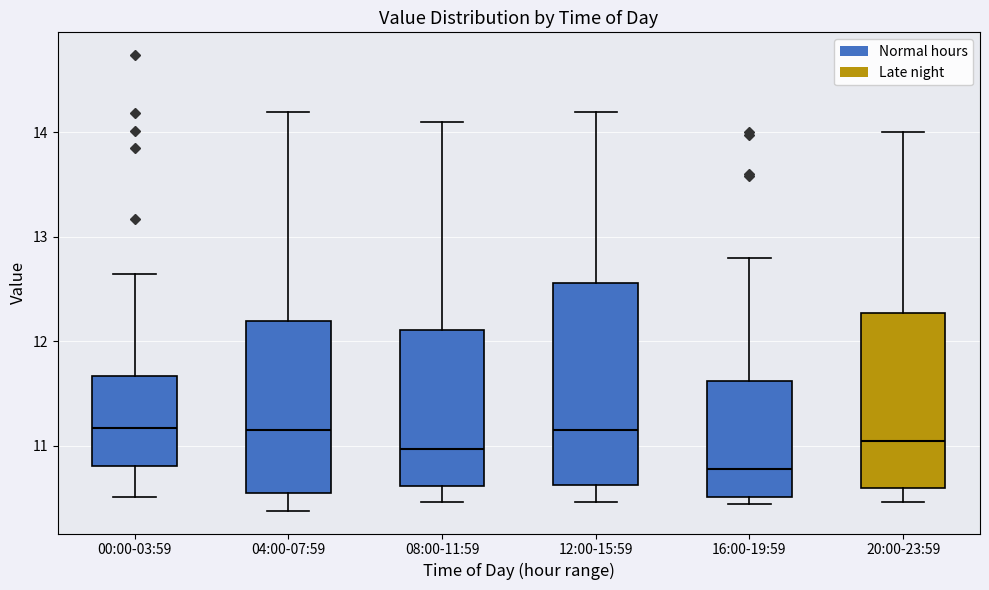

Reading left to right, read every box against the y-axis: the position of its median line, the range the box covers, and the ends of its whiskers. The values are not printed on the chart, so give them approximately, as read against the axis.

00:00-03:59: median 11.2, box 10.8 to 11.7, whiskers 10.5 to 12.7
04:00-07:59: median 11.2, box 10.6 to 12.2, whiskers 10.4 to 14.2
08:00-11:59: median 11.0, box 10.6 to 12.1, whiskers 10.5 to 14.1
12:00-15:59: median 11.2, box 10.6 to 12.6, whiskers 10.5 to 14.2
16:00-19:59: median 10.8, box 10.5 to 11.6, whiskers 10.4 to 12.8
20:00-23:59: median 11.1, box 10.6 to 12.3, whiskers 10.5 to 14.0